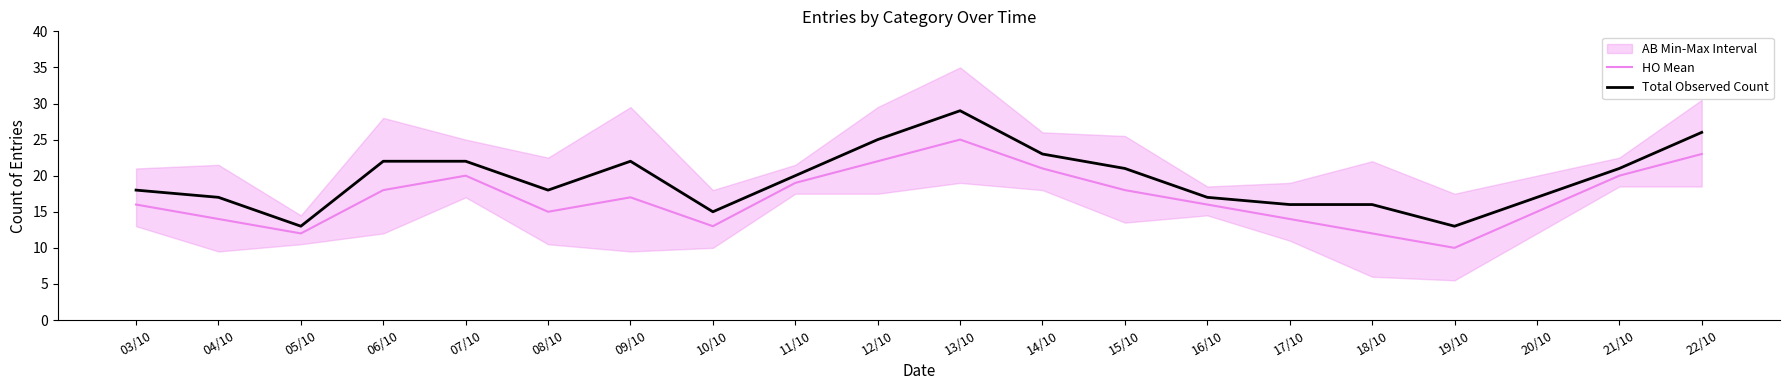

At which category does the chart reach its peak across all series?

13/10